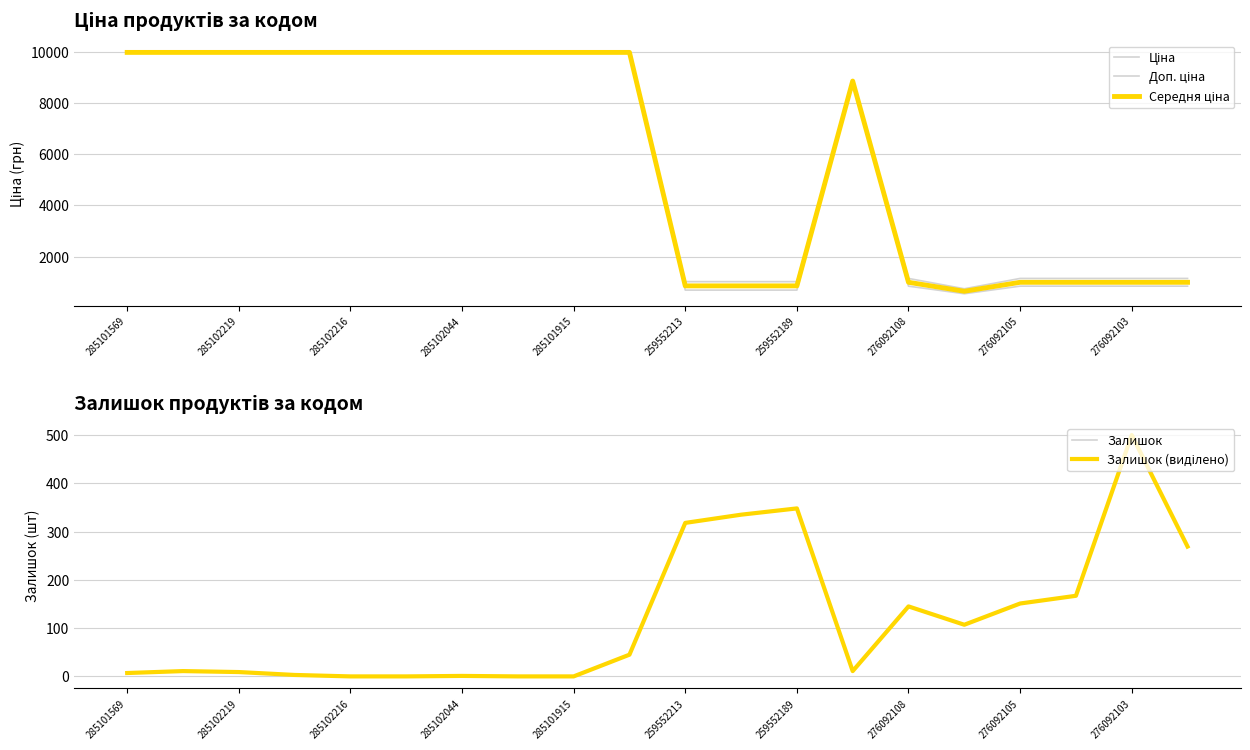

Between 16 and 15, which is larger?

16